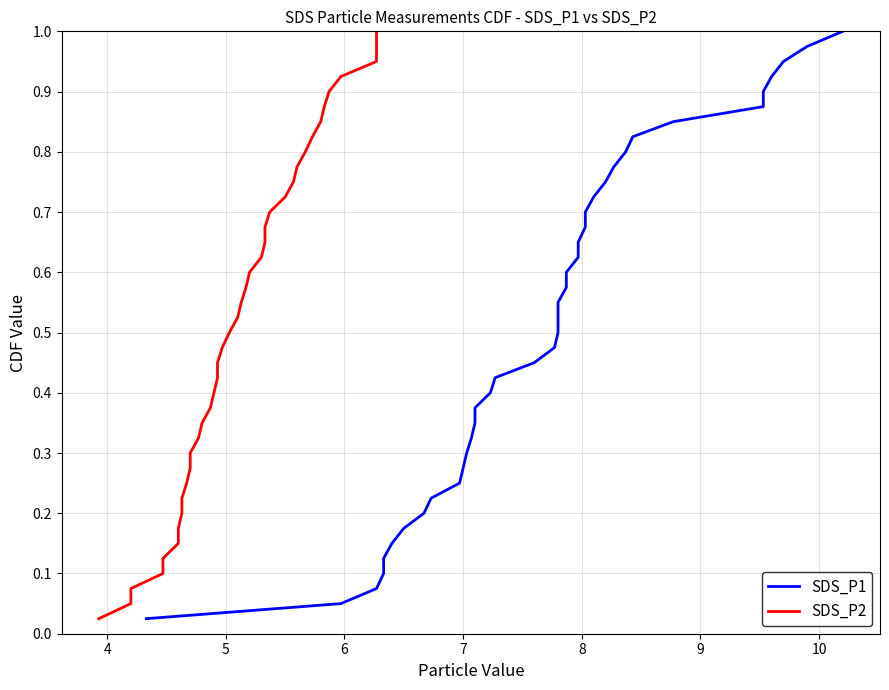

What is the label of the 2nd point from the left?

4